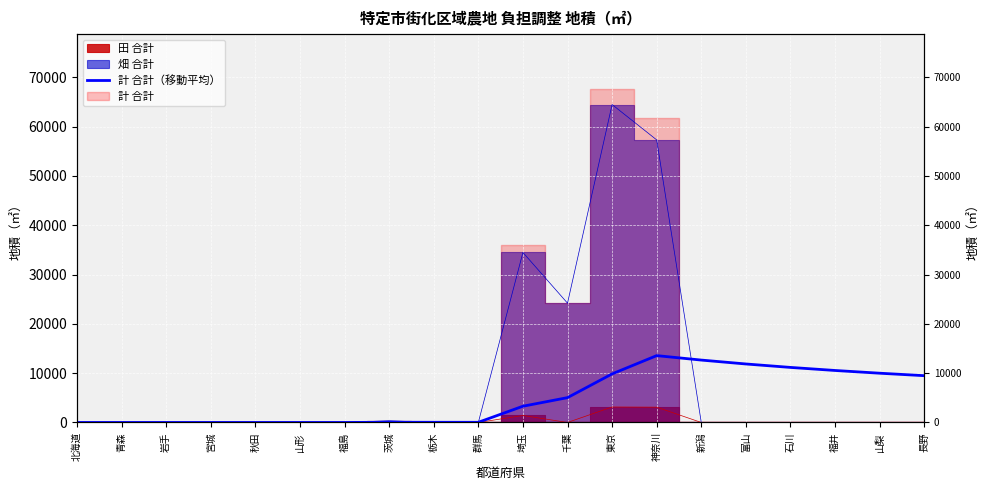

Approximately how many times larger is the value at 富山 compared to 茨城?

268.0